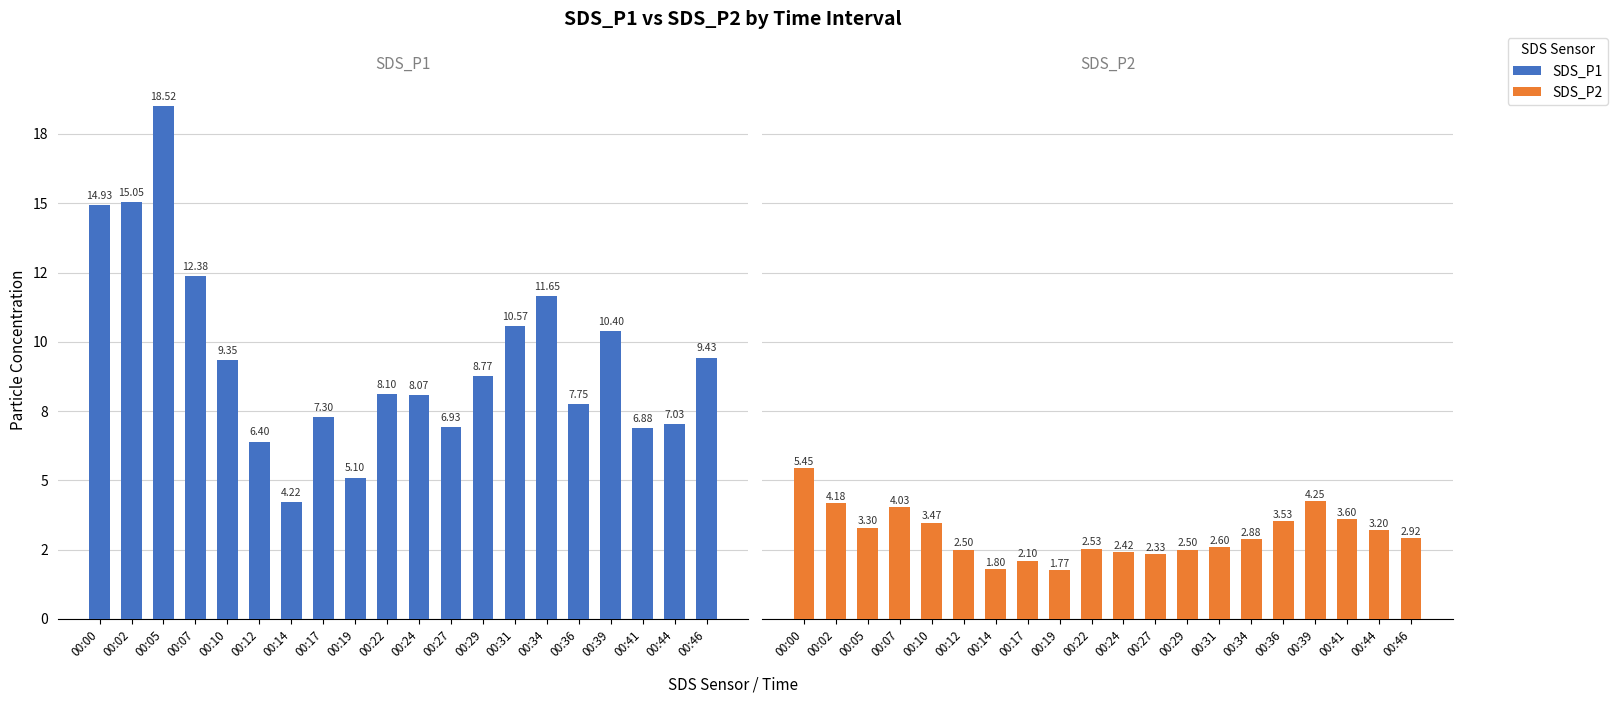

How many bars are there in total?

40